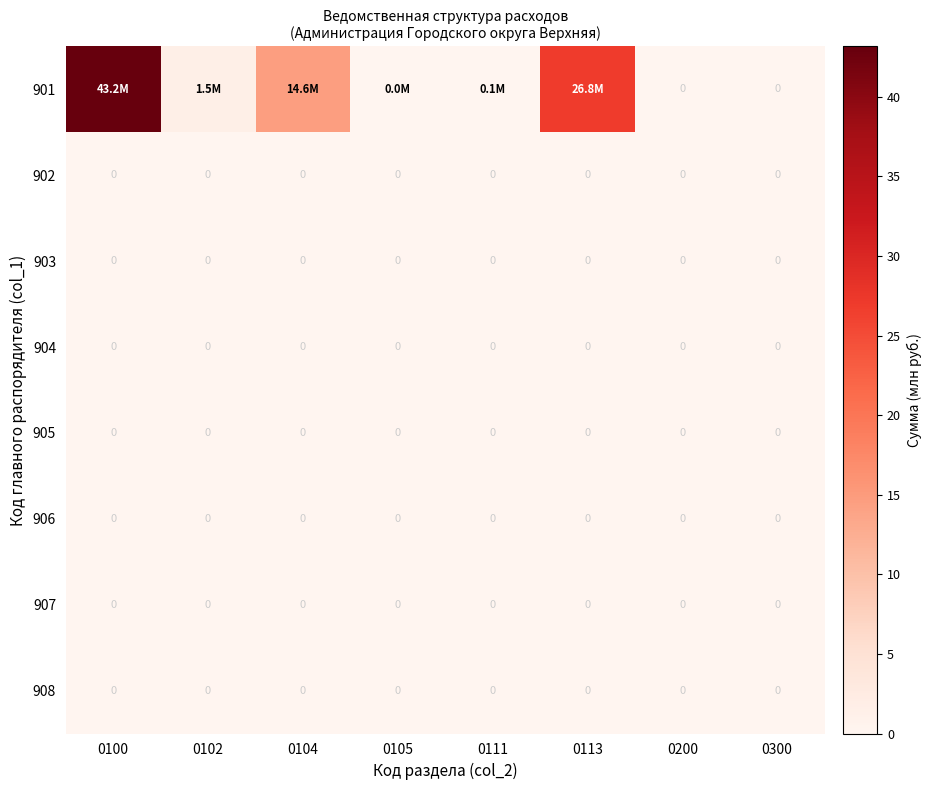

At which category is the sum across all series the highest?

0100